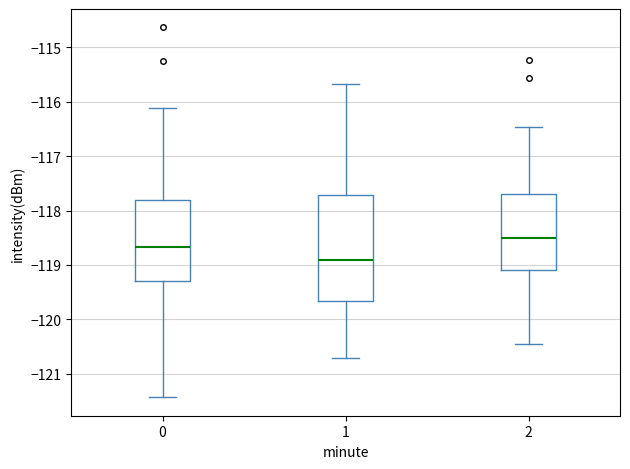

Which box has the highest median line?

2